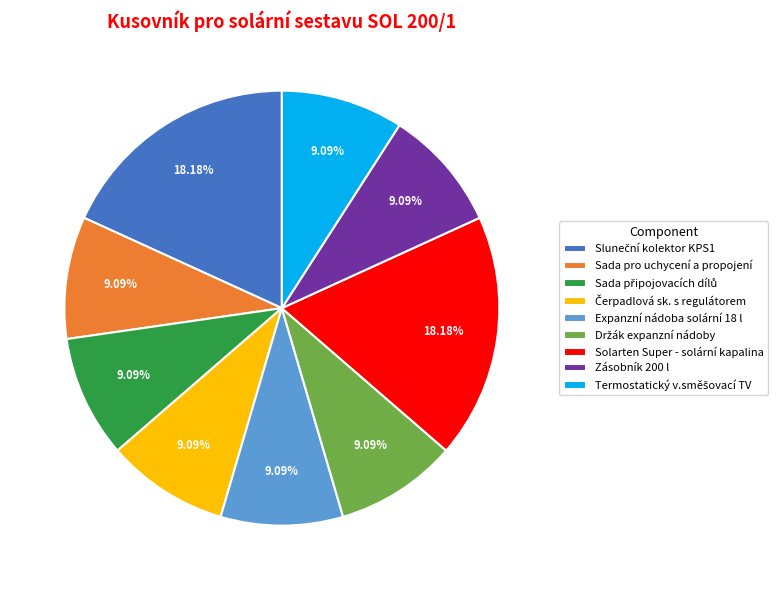

How many slices are in this pie chart?

9